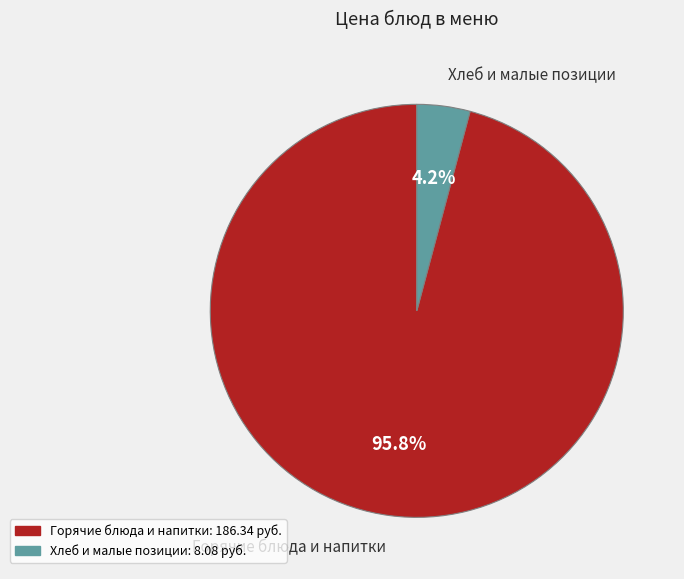

Is there a majority slice in this chart?

Yes